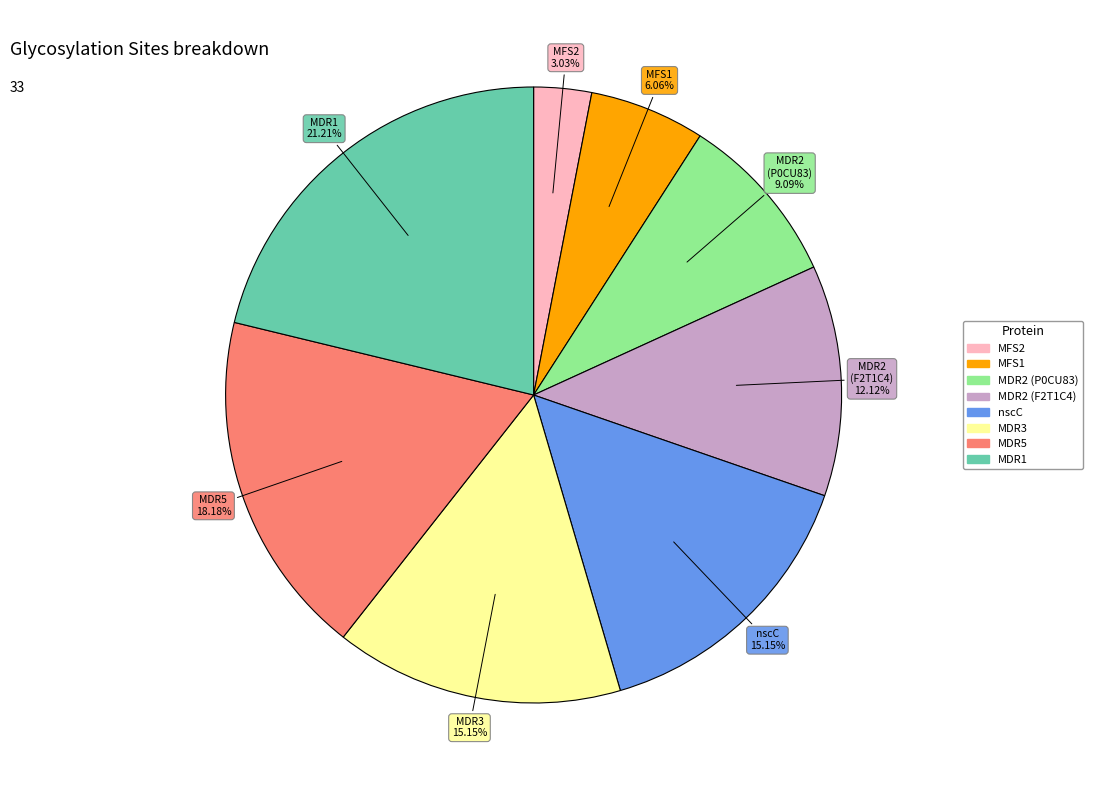

Does any single category account for the majority?

No